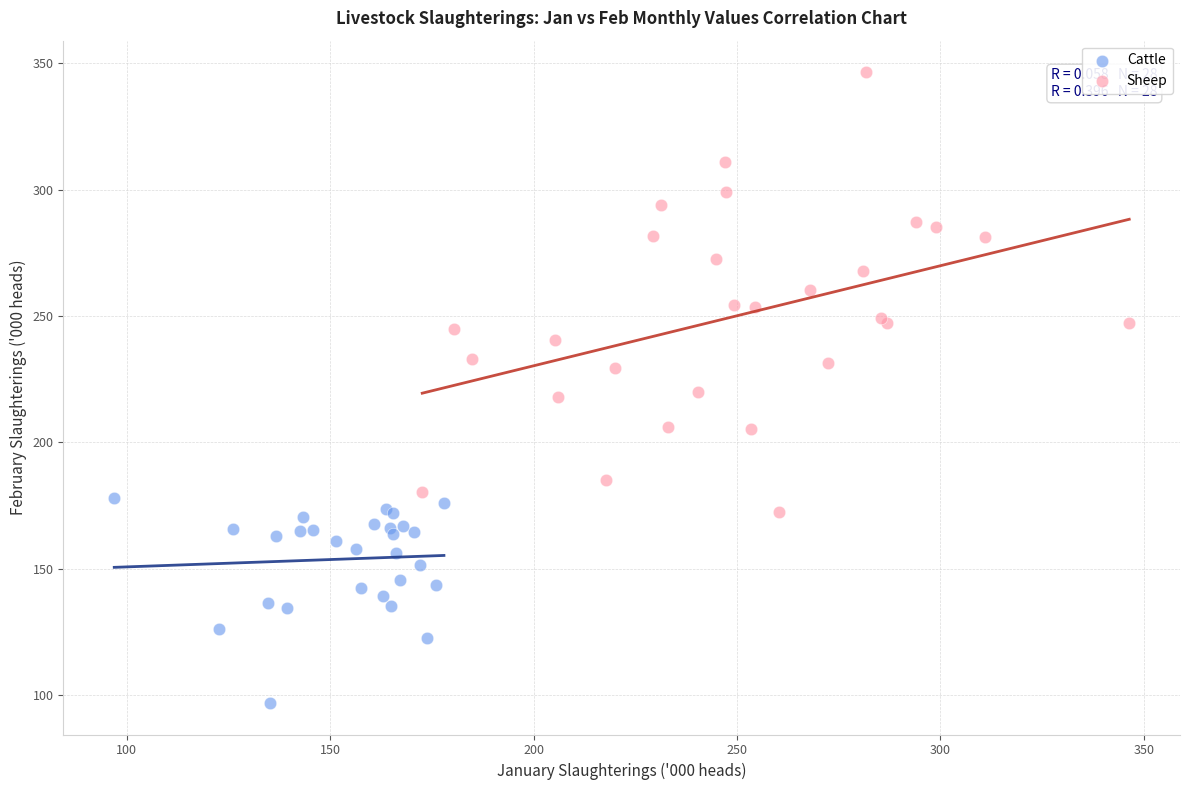

Which series reaches the maximum Y coordinate?

Sheep